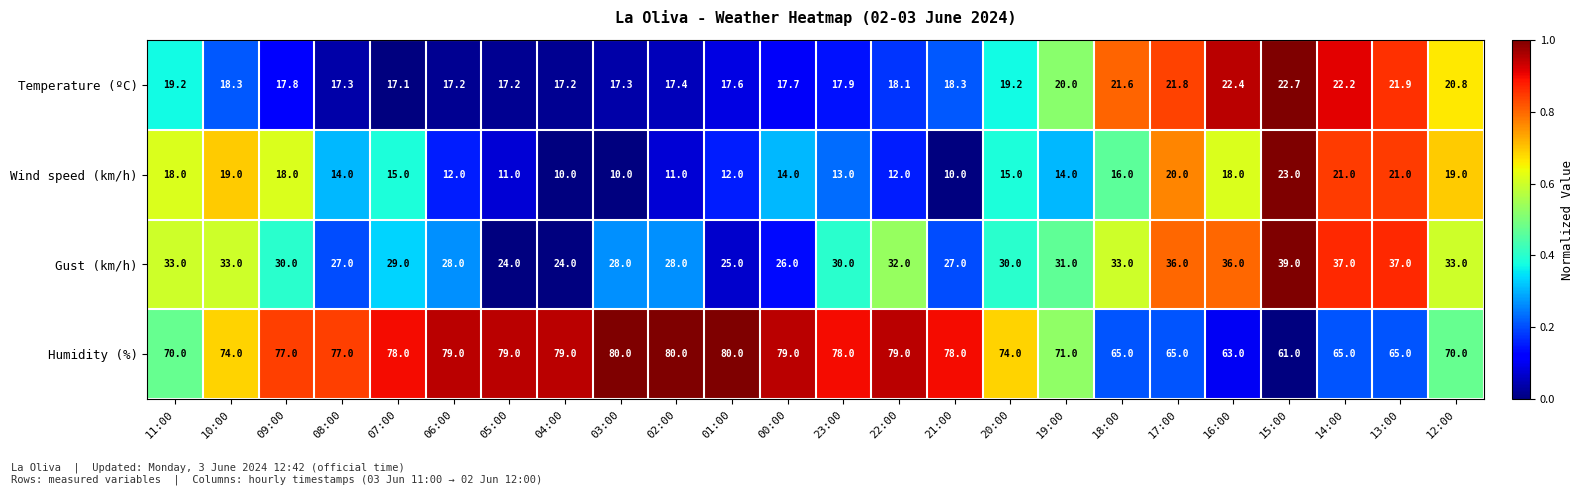

What is the maximum value for Humidity (%)?

80.0